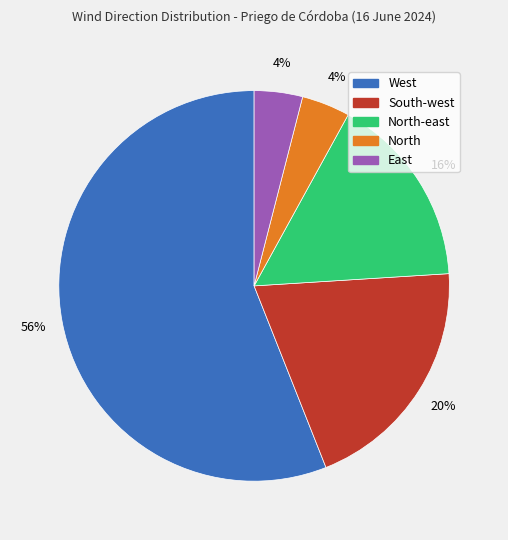

Is there any slice that represents more than half of the pie?

Yes